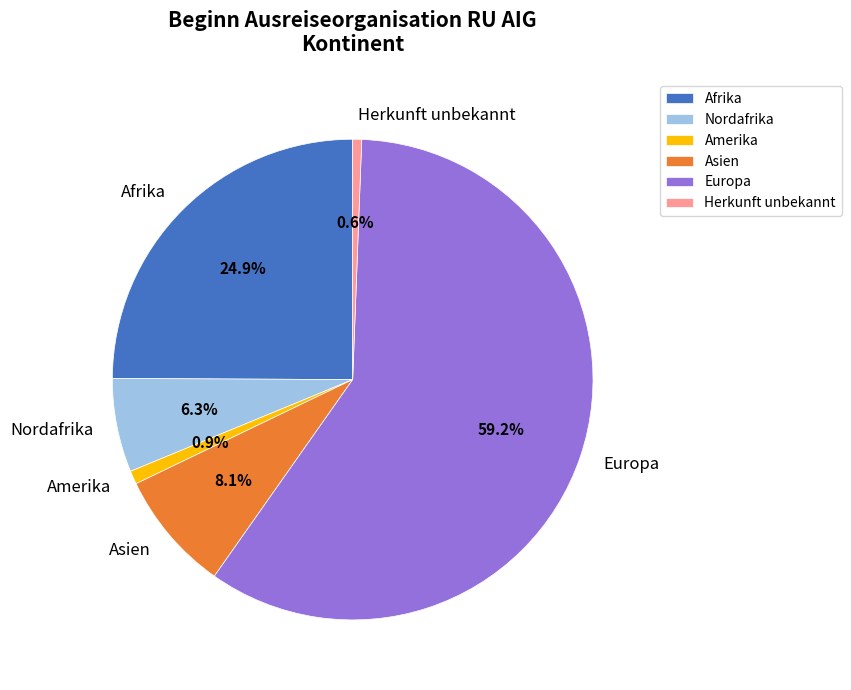

What percentage is the Afrika slice, to the nearest percent?

25%